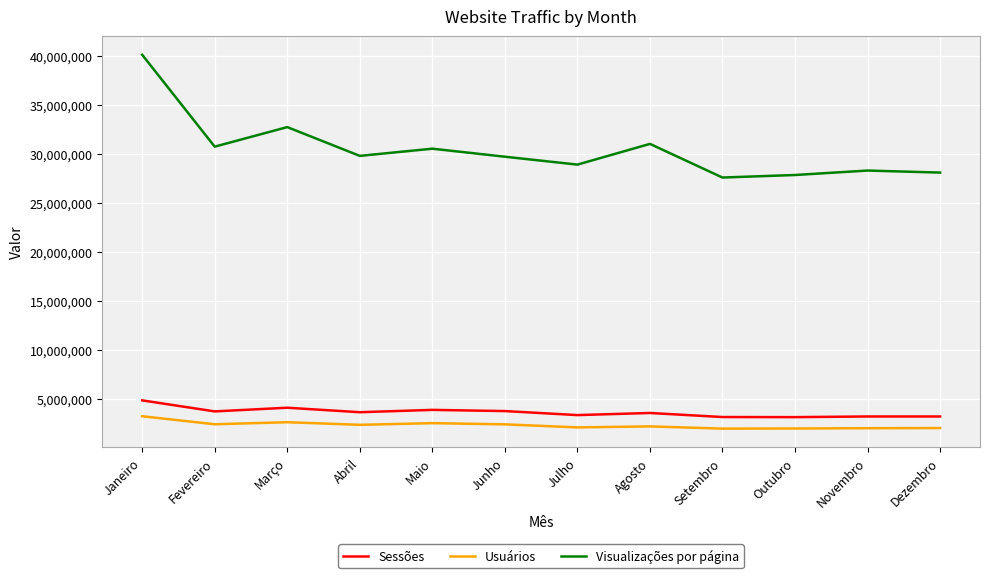

At which label does Usuários first exceed 2315436?

Janeiro